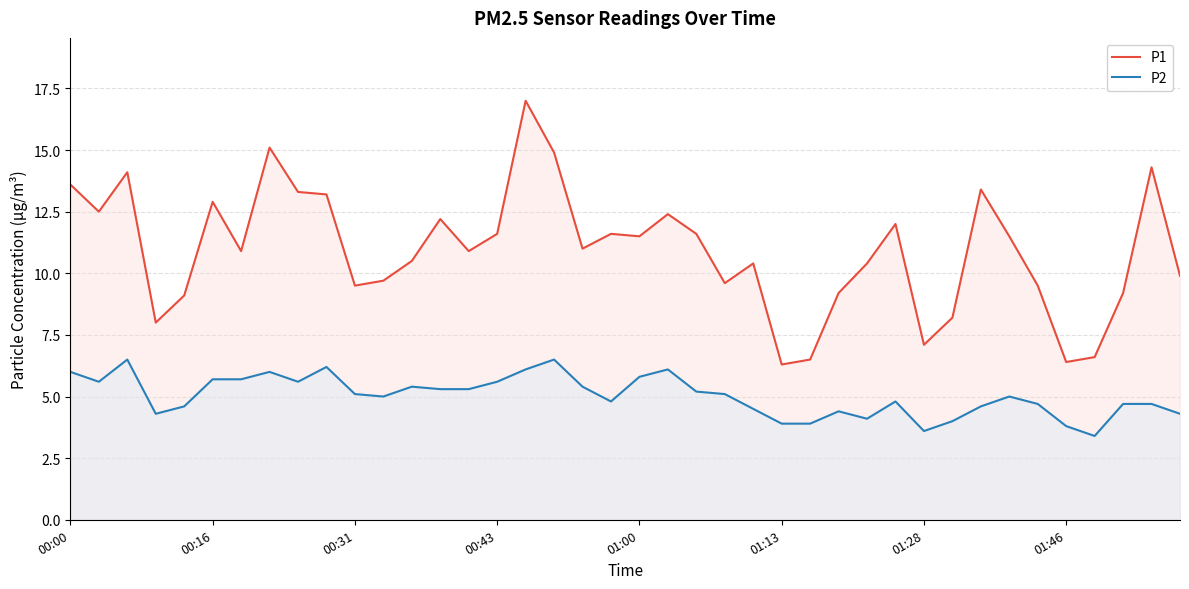

What is the value of the P1 point at the 7th from the left?

10.9